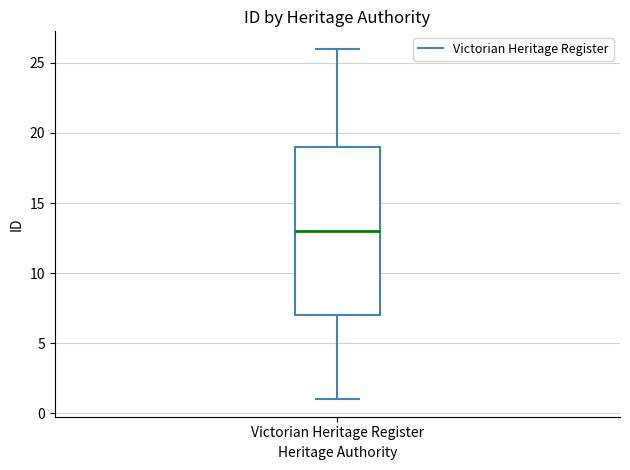

Transcribe this box plot: give where the median line is, the range the box spans, and where the two whiskers end, as read against the y-axis. The values are not printed on the chart, so give them approximately, as read against the axis.

median 13, box 7 to 19, whiskers 1 to 26